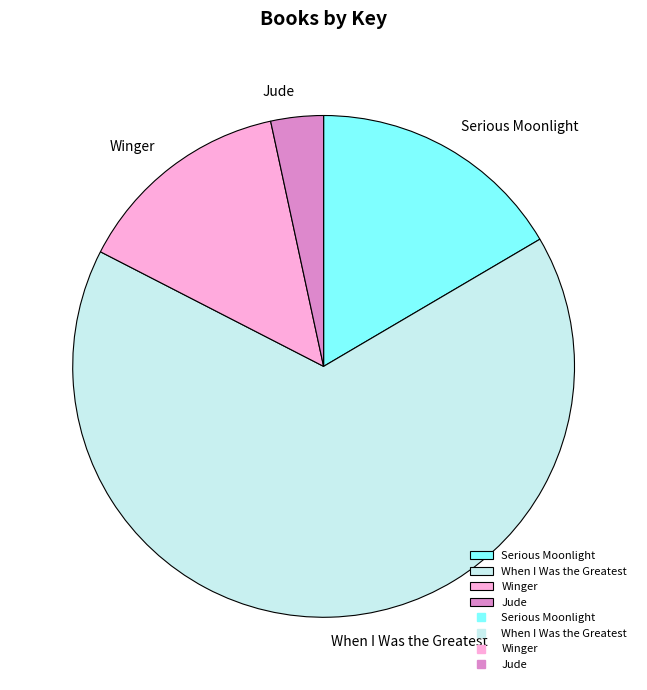

Which has a higher value, When I Was the Greatest or Jude?

When I Was the Greatest